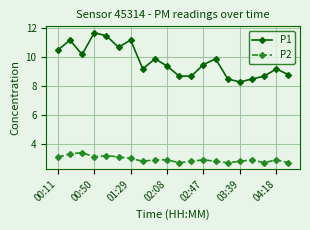

Reading right to left, transcribe all the data shown in this chart.

P1: 8.8	9.2	8.7	8.5	8.3	8.5	9.9	9.5	8.7	8.7	9.4	9.9	9.2	11.2	10.7	11.5	11.7	10.2	11.2	10.5
P2: 2.7	2.9	2.7	2.9	2.8	2.7	2.8	2.9	2.8	2.7	2.9	2.9	2.8	3.0	3.1	3.2	3.1	3.4	3.3	3.1